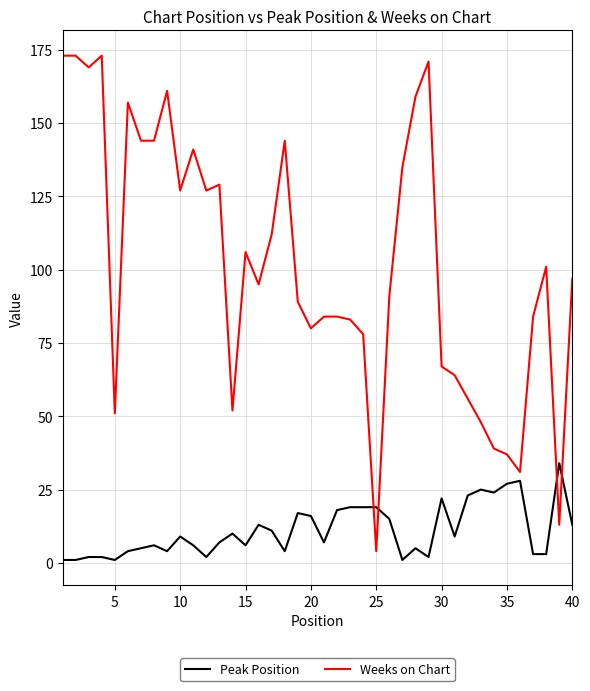

True or false: Weeks on Chart and Peak Position intersect in this chart.

True